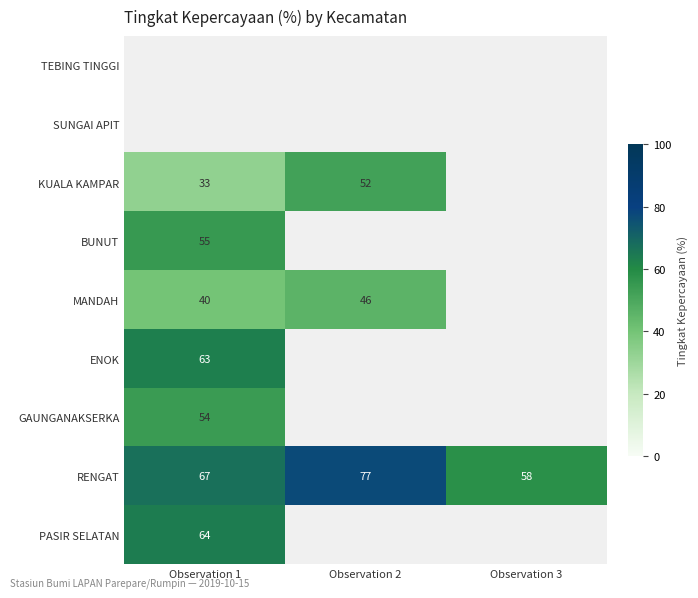

The GAUNGANAKSERKA series shows 54 at Observation 1. True or false?

True